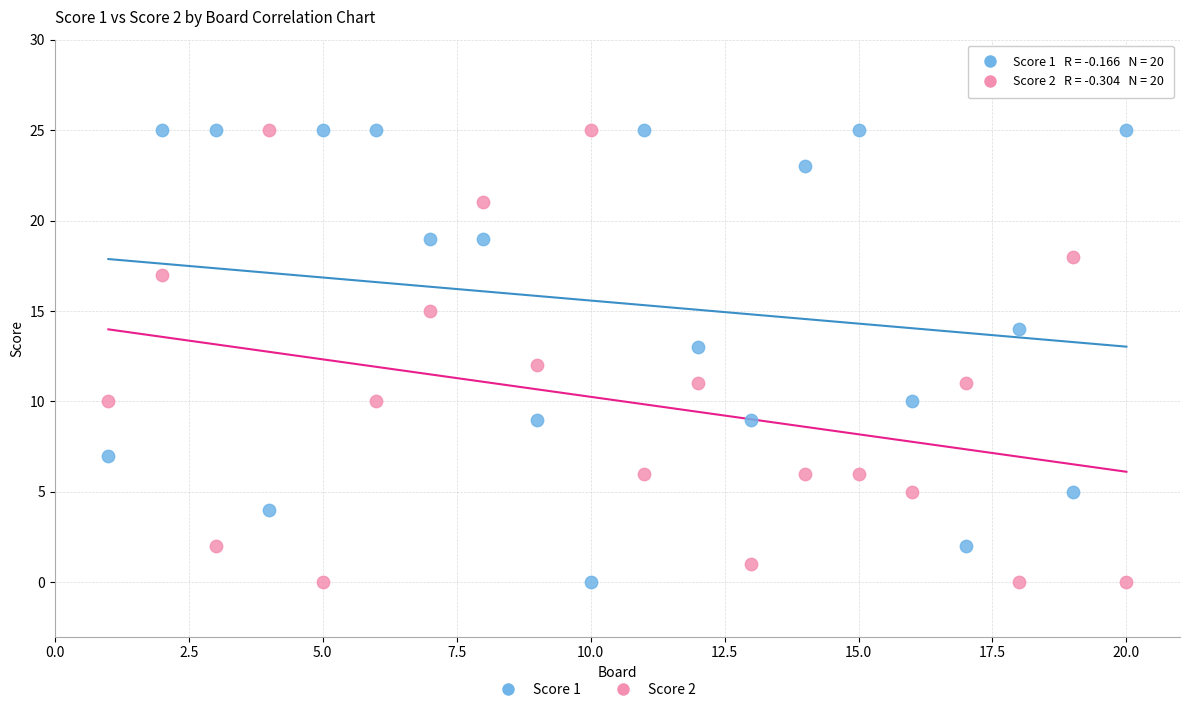

What is the X range (max minus min) for the scatter plot?

19